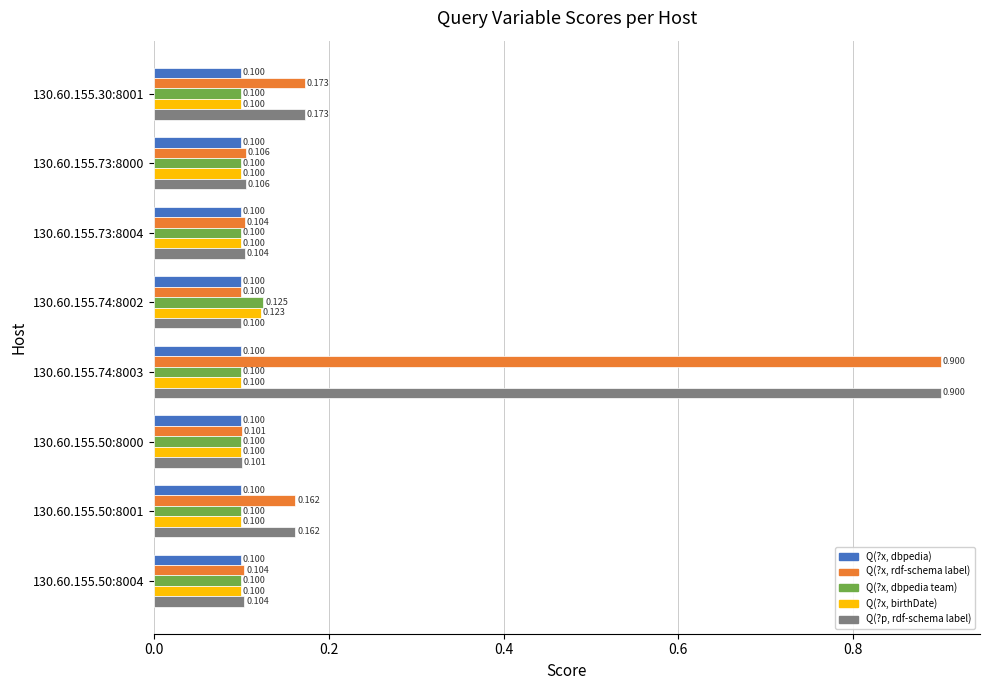

Reading left to right, transcribe all the data shown in this chart.

col_A: 0.1	0.1	0.1	0.1	0.1	0.1	0.1	0.1
col_B: 0.2	0.1	0.1	0.1	0.9	0.1	0.2	0.1
col_C: 0.1	0.1	0.1	0.1	0.1	0.1	0.1	0.1
col_D: 0.1	0.1	0.1	0.1	0.1	0.1	0.1	0.1
col_E: 0.2	0.1	0.1	0.1	0.9	0.1	0.2	0.1